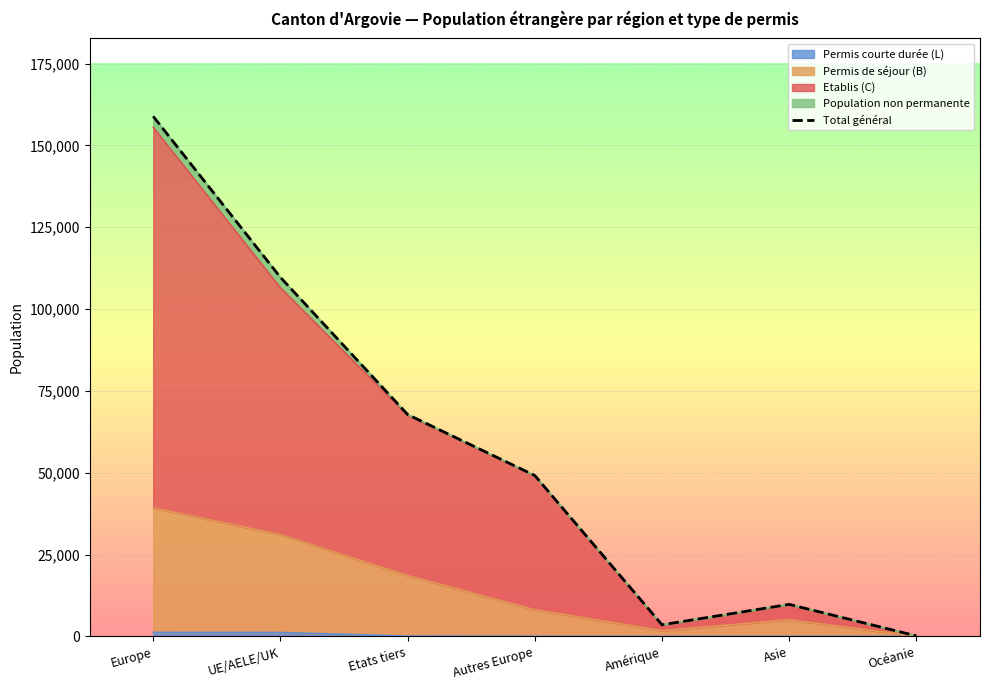

How many interior local peaks (higher than both neighbors) does the data have?

1